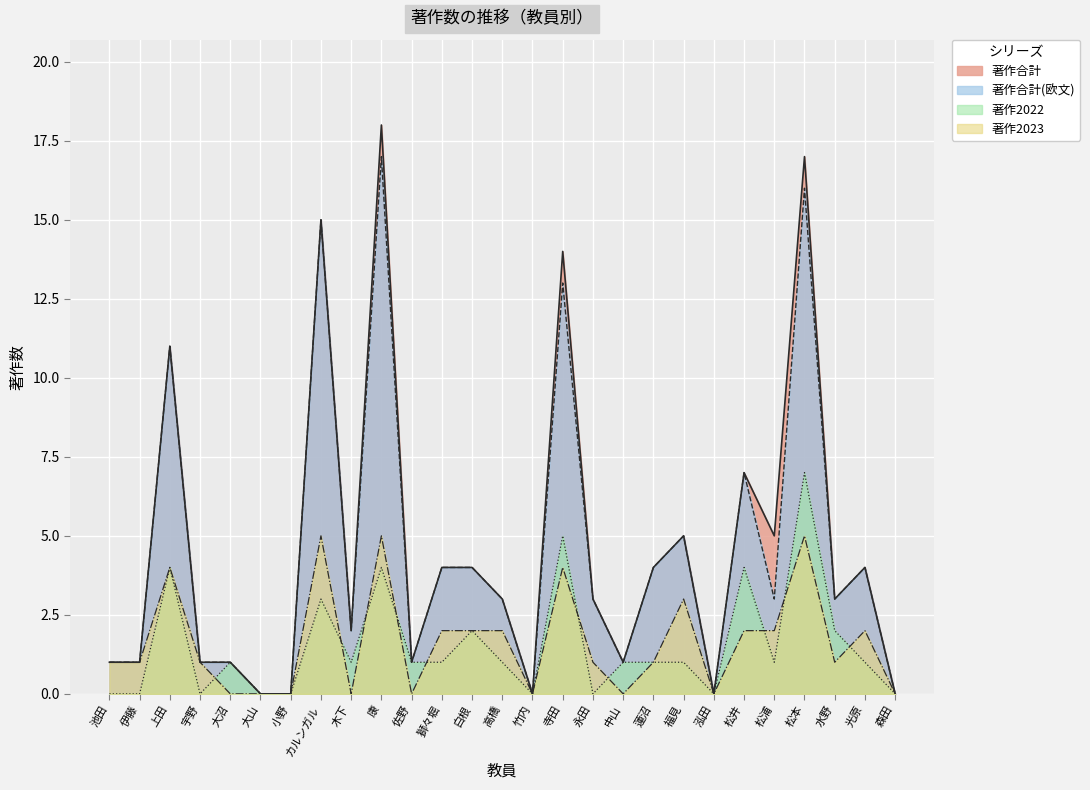

At how many categories does at least one series exceed 10?

5